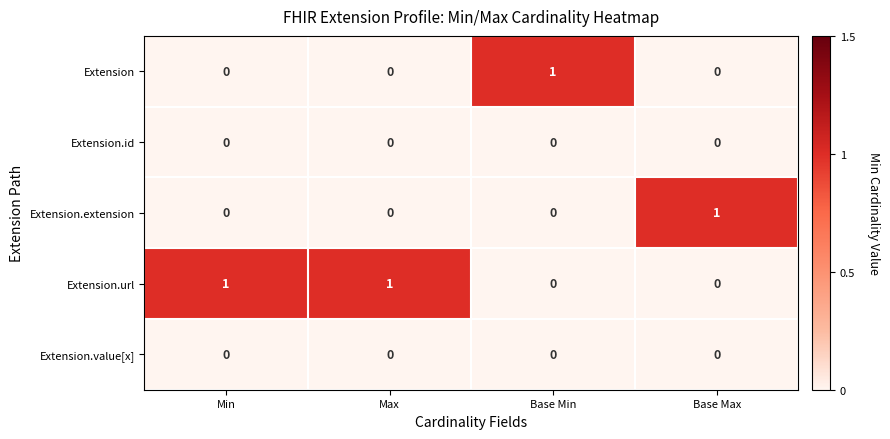

What is the total value across all series at Base Min?

1